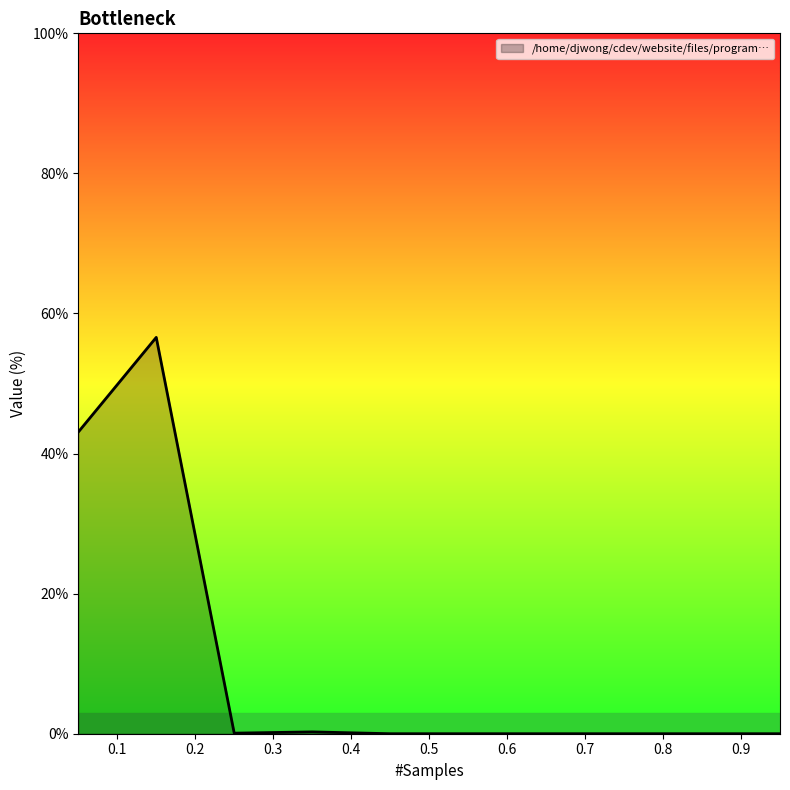

What is the difference between the maximum and minimum values?

56.6